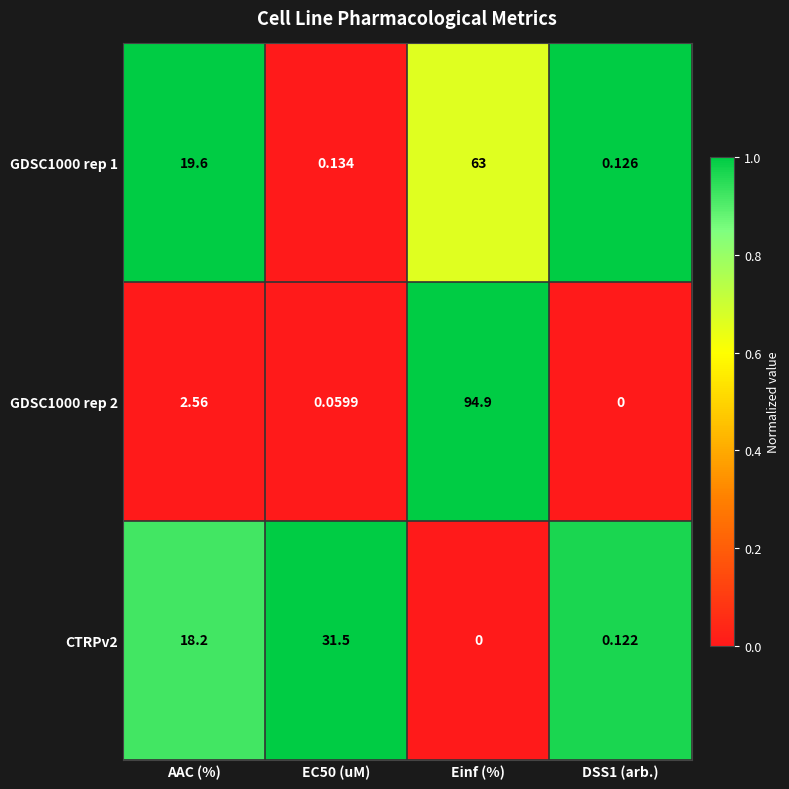

At which category is the sum across all series the highest?

Einf (%)